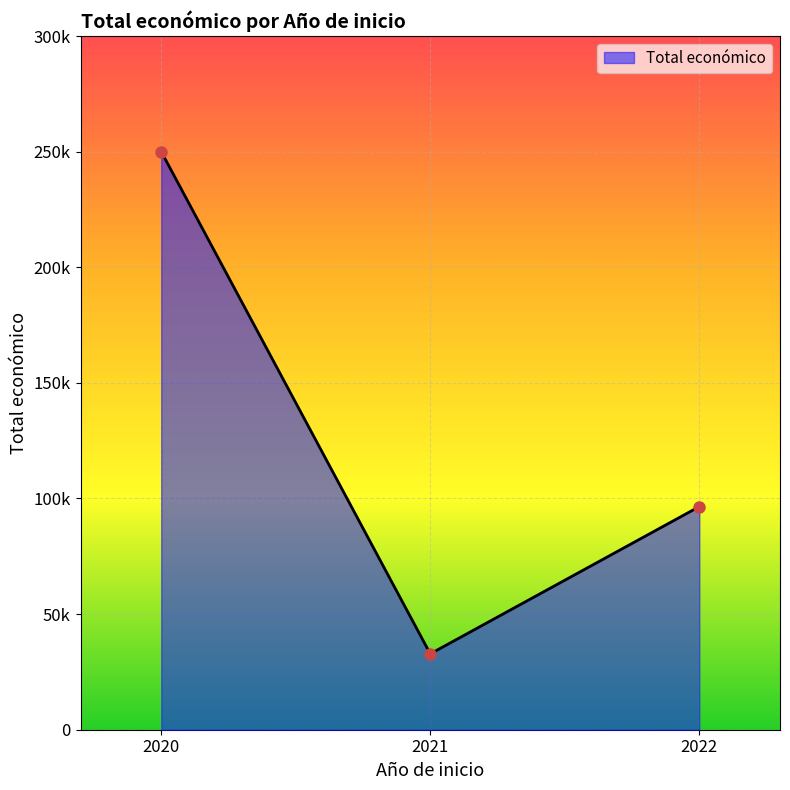

Does the chart have visible grid lines?

Yes